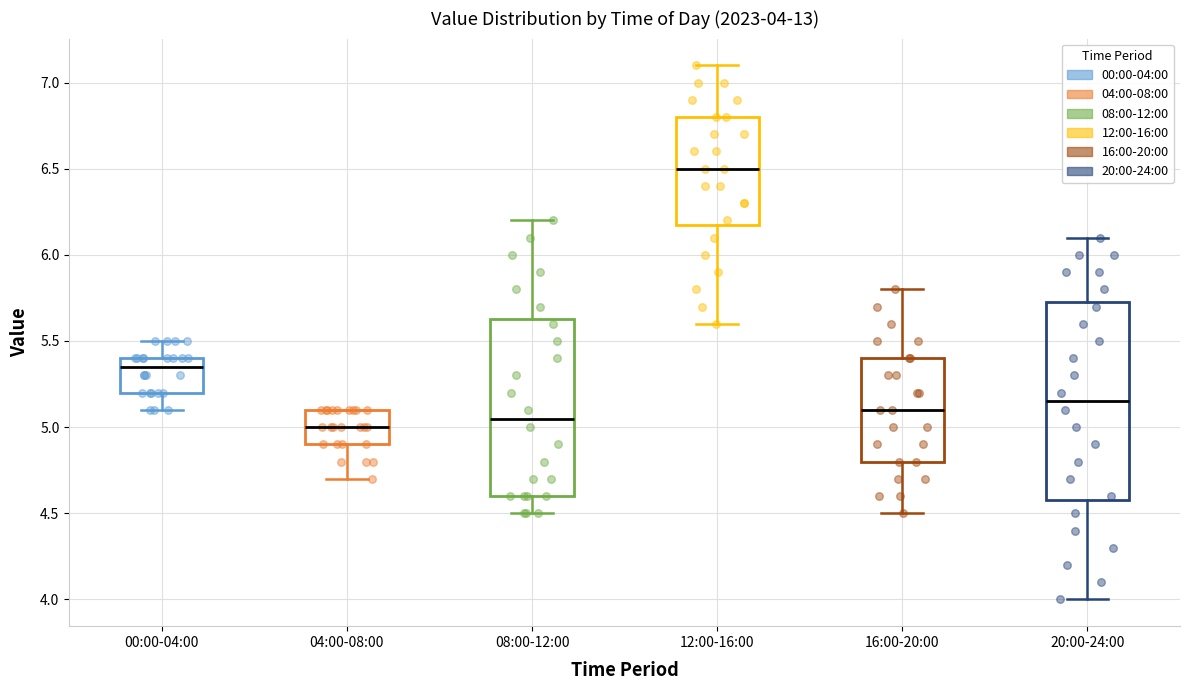

Comparing the boxes themselves (not the whiskers), which one is the tallest?

20:00-24:00